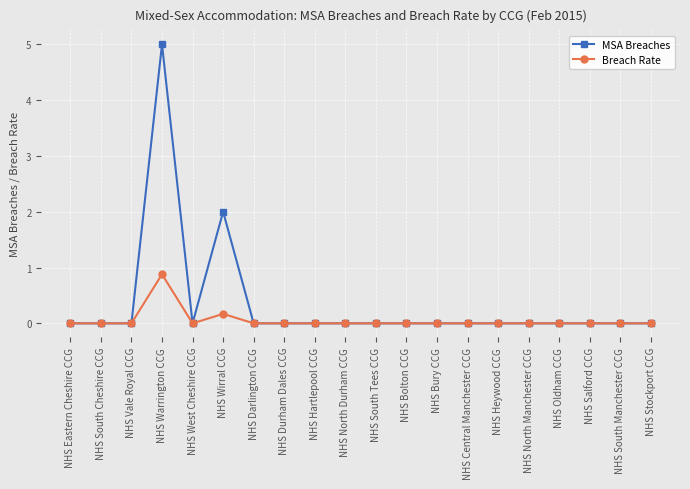

Reading left to right, extract all data points from this chart.

MSA Breaches: NHS Eastern Cheshire CCG=0.0	NHS South Cheshire CCG=0.0	NHS Vale Royal CCG=0.0	NHS Warrington CCG=5.0	NHS West Cheshire CCG=0.0	NHS Wirral CCG=2.0	NHS Darlington CCG=0.0	NHS Durham Dales CCG=0.0	NHS Hartlepool CCG=0.0	NHS North Durham CCG=0.0	NHS South Tees CCG=0.0	NHS Bolton CCG=0.0	NHS Bury CCG=0.0	NHS Central Manchester CCG=0.0	NHS Heywood CCG=0.0	NHS North Manchester CCG=0.0	NHS Oldham CCG=0.0	NHS Salford CCG=0.0	NHS South Manchester CCG=0.0	NHS Stockport CCG=0.0
Breach Rate: NHS Eastern Cheshire CCG=0.0	NHS South Cheshire CCG=0.0	NHS Vale Royal CCG=0.0	NHS Warrington CCG=0.9	NHS West Cheshire CCG=0.0	NHS Wirral CCG=0.2	NHS Darlington CCG=0.0	NHS Durham Dales CCG=0.0	NHS Hartlepool CCG=0.0	NHS North Durham CCG=0.0	NHS South Tees CCG=0.0	NHS Bolton CCG=0.0	NHS Bury CCG=0.0	NHS Central Manchester CCG=0.0	NHS Heywood CCG=0.0	NHS North Manchester CCG=0.0	NHS Oldham CCG=0.0	NHS Salford CCG=0.0	NHS South Manchester CCG=0.0	NHS Stockport CCG=0.0